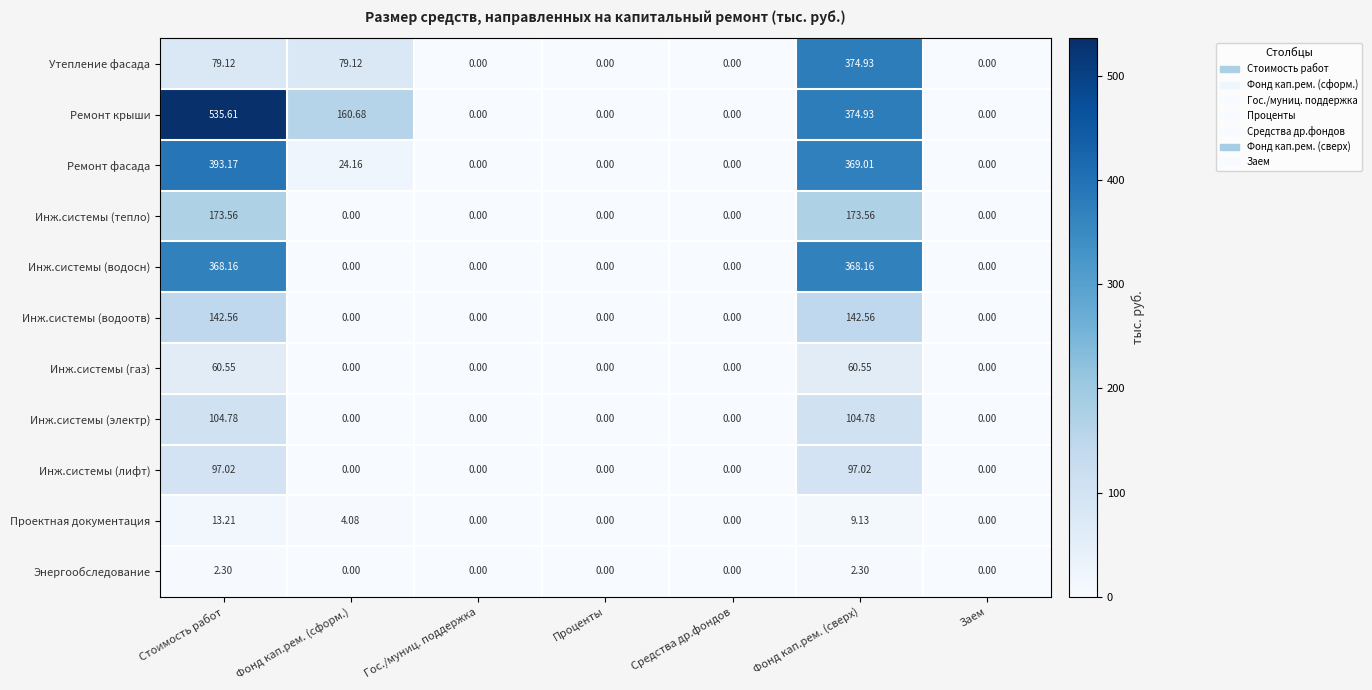

At which label does Утепление фасада reach its peak?

Фонд кап.рем. (сверх)